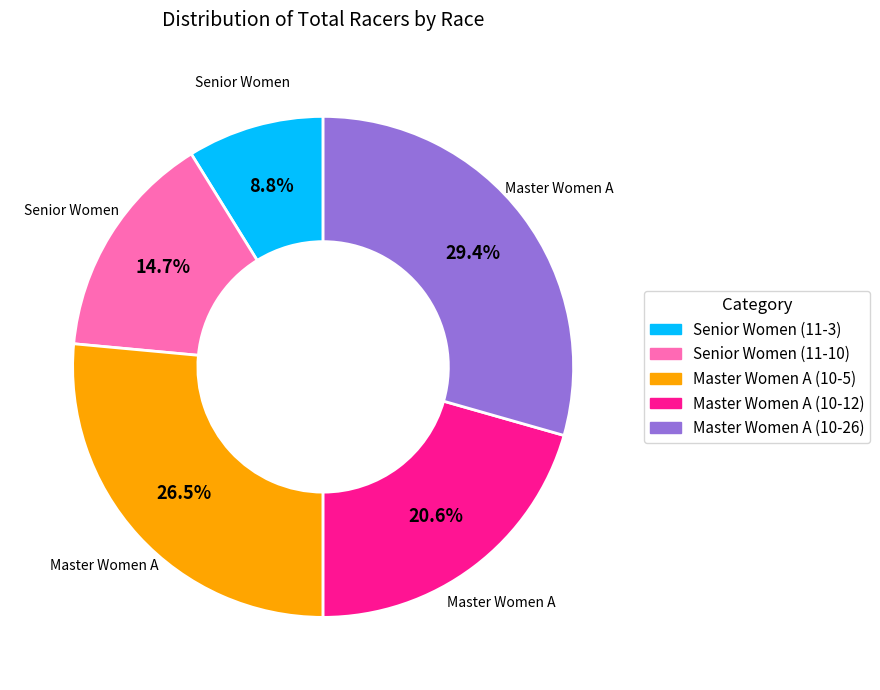

What portion of the pie excludes Master Women A (10-5)?

73.5%